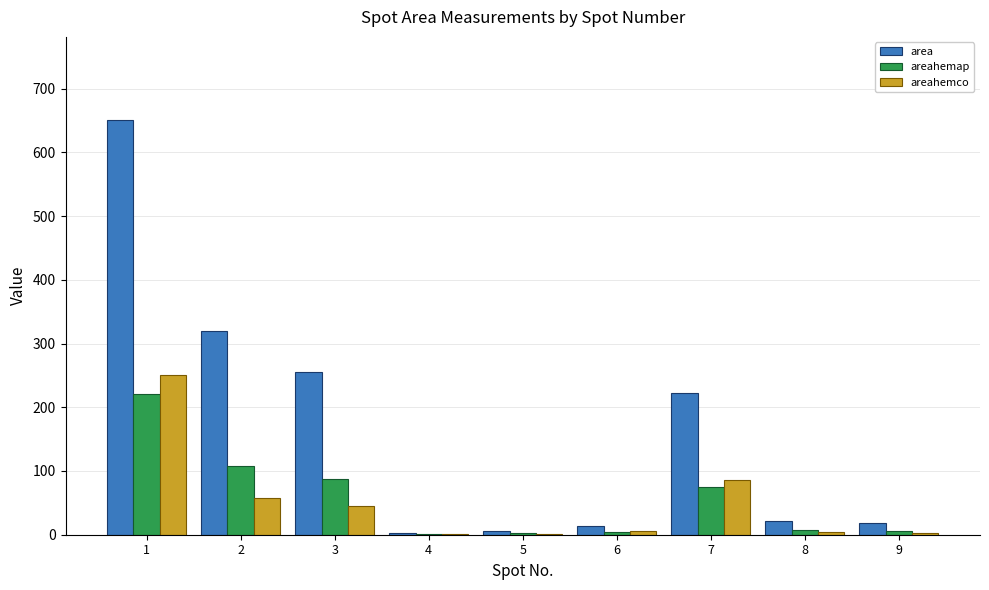

Which series has the widest spread of values?

area